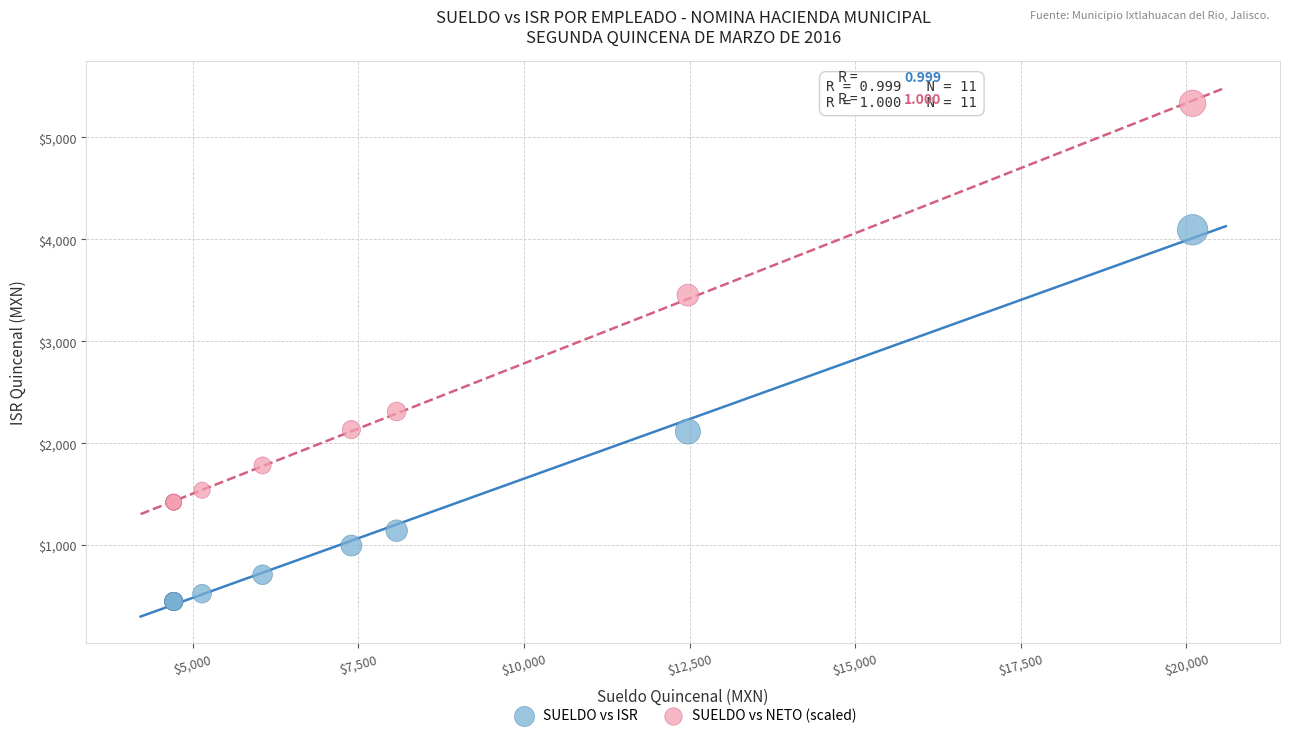

Which series reaches the maximum Y coordinate?

SUELDO vs NETO (scaled)